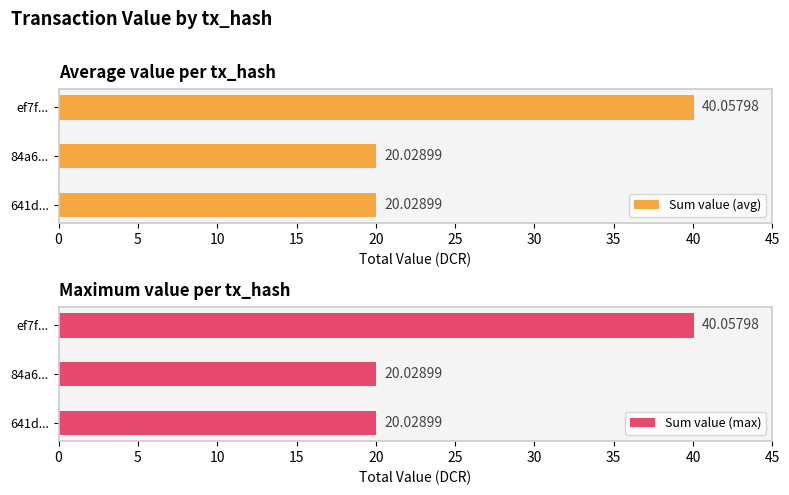

What is the sum of the Sum value (avg) values at ef7f... and 84a6...?

60.1